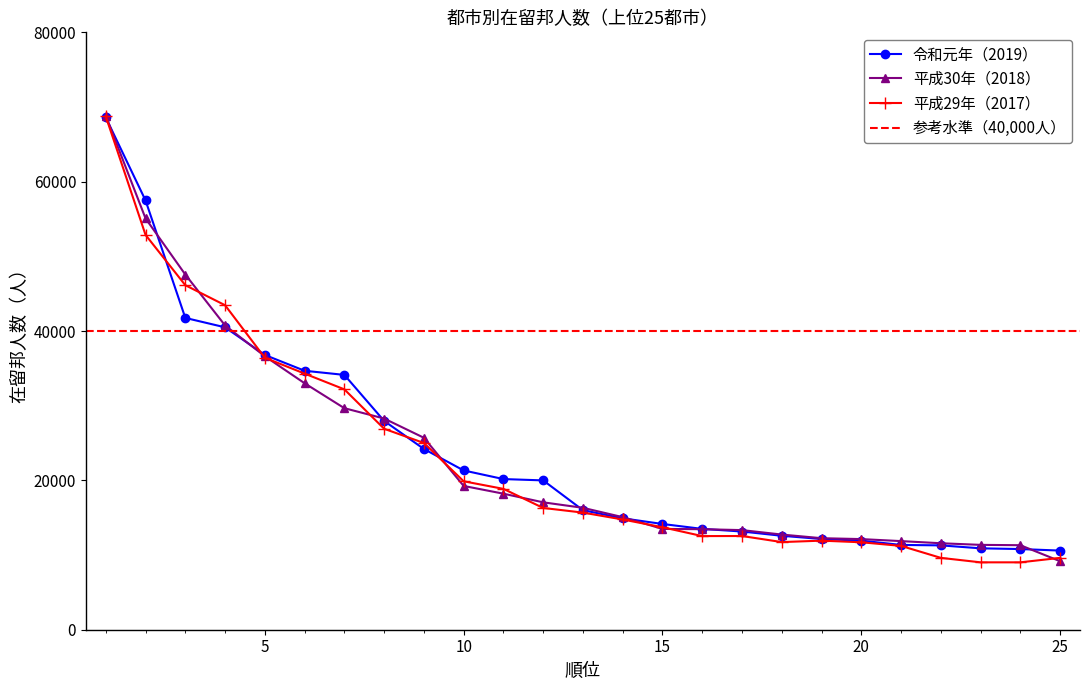

What is the sum of the 平成29年（2017） values at 18 and 19?

23665